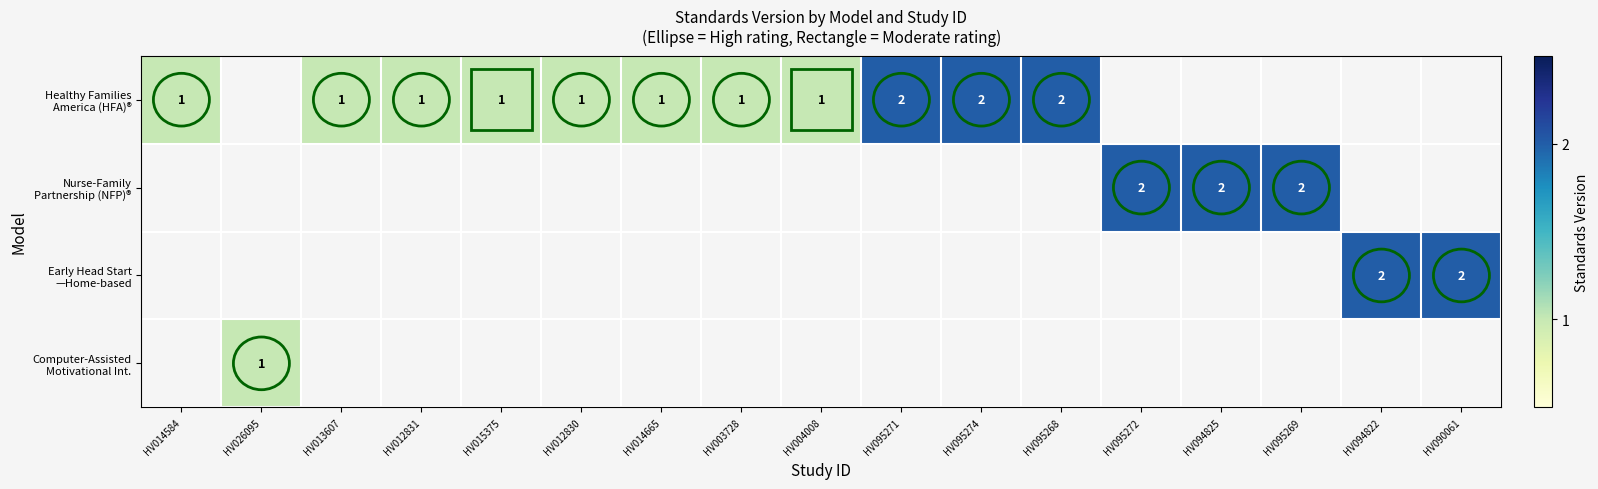

Which has a higher value, HV013607 or HV094825?

HV094825